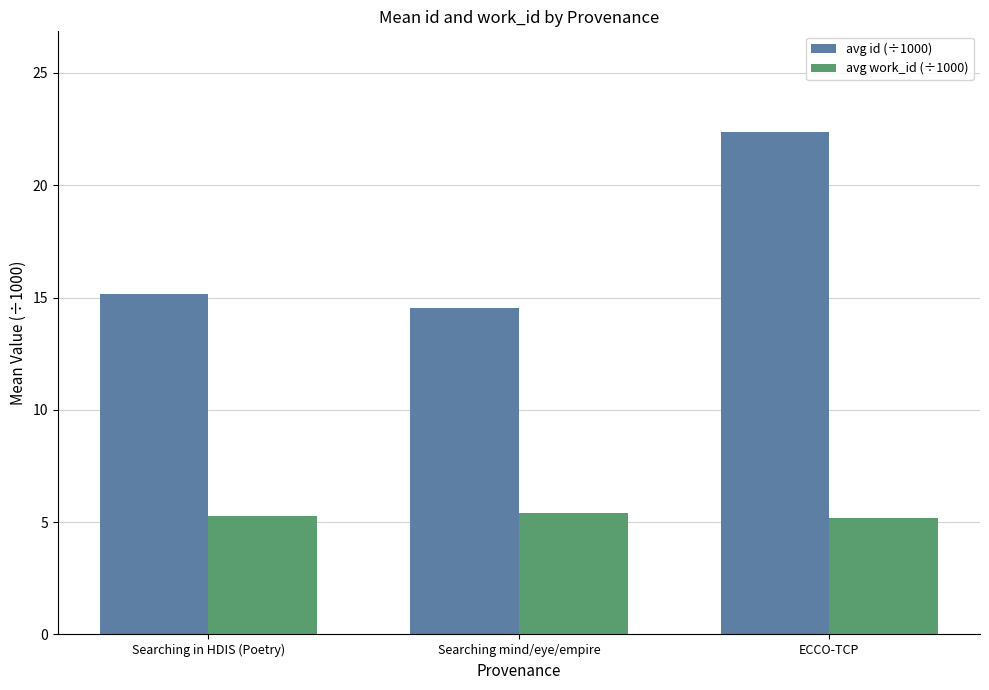

Rank the series by their average value, from lowest to highest.

avg work_id (÷1000), avg id (÷1000)